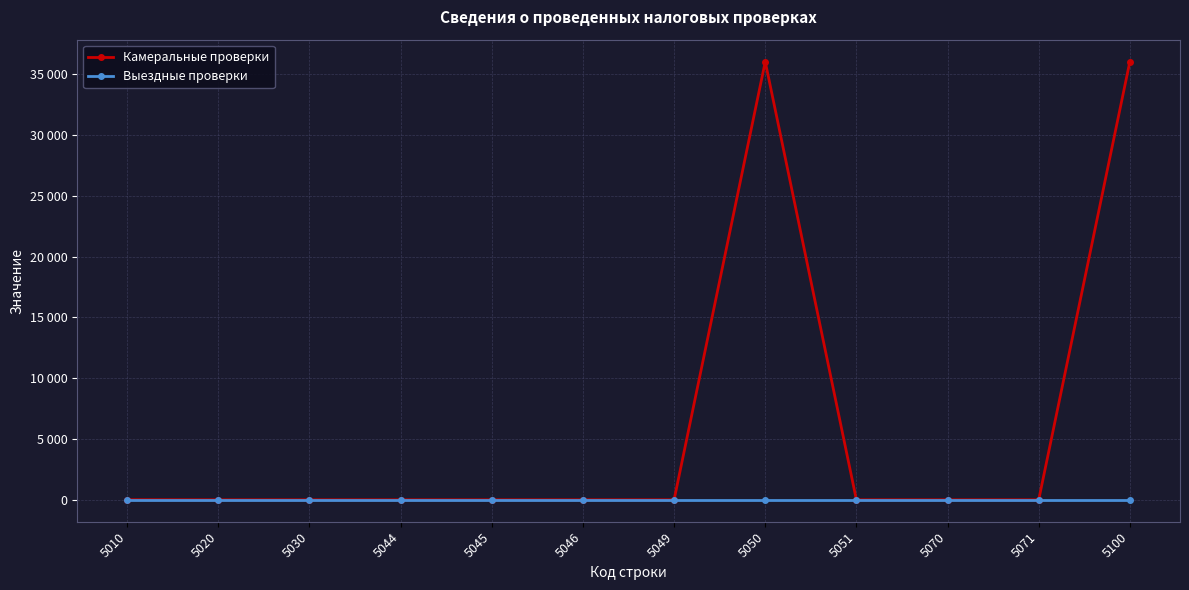

What are all the series names shown in the legend?

Камеральные проверки, Выездные проверки